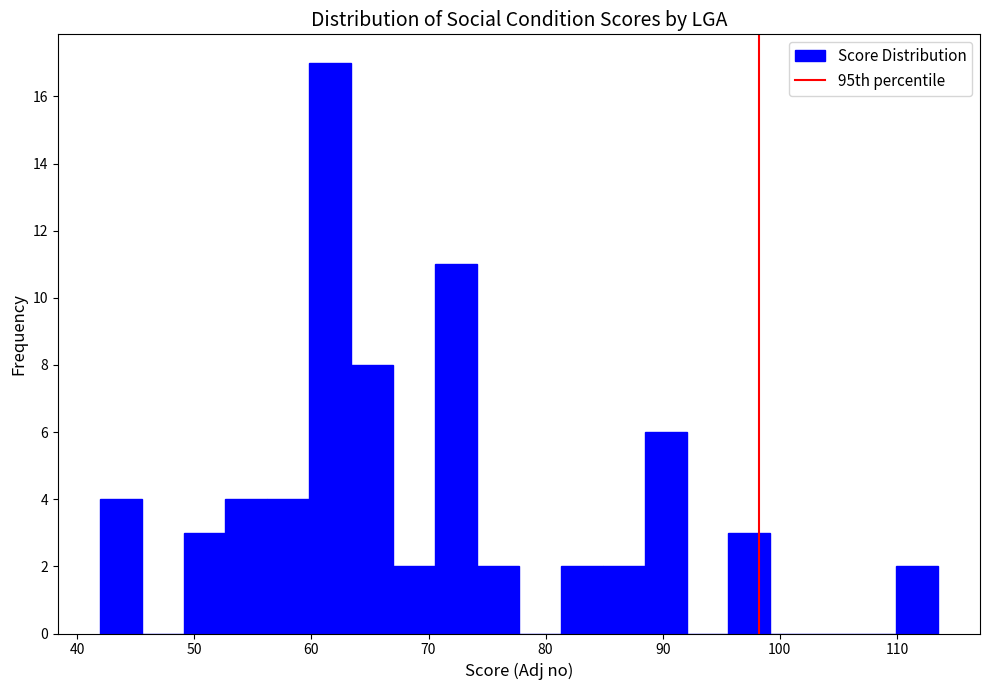

Around what value on the x-axis is the tallest bar? Give the approximate position of its centre, as read against the axis.

62